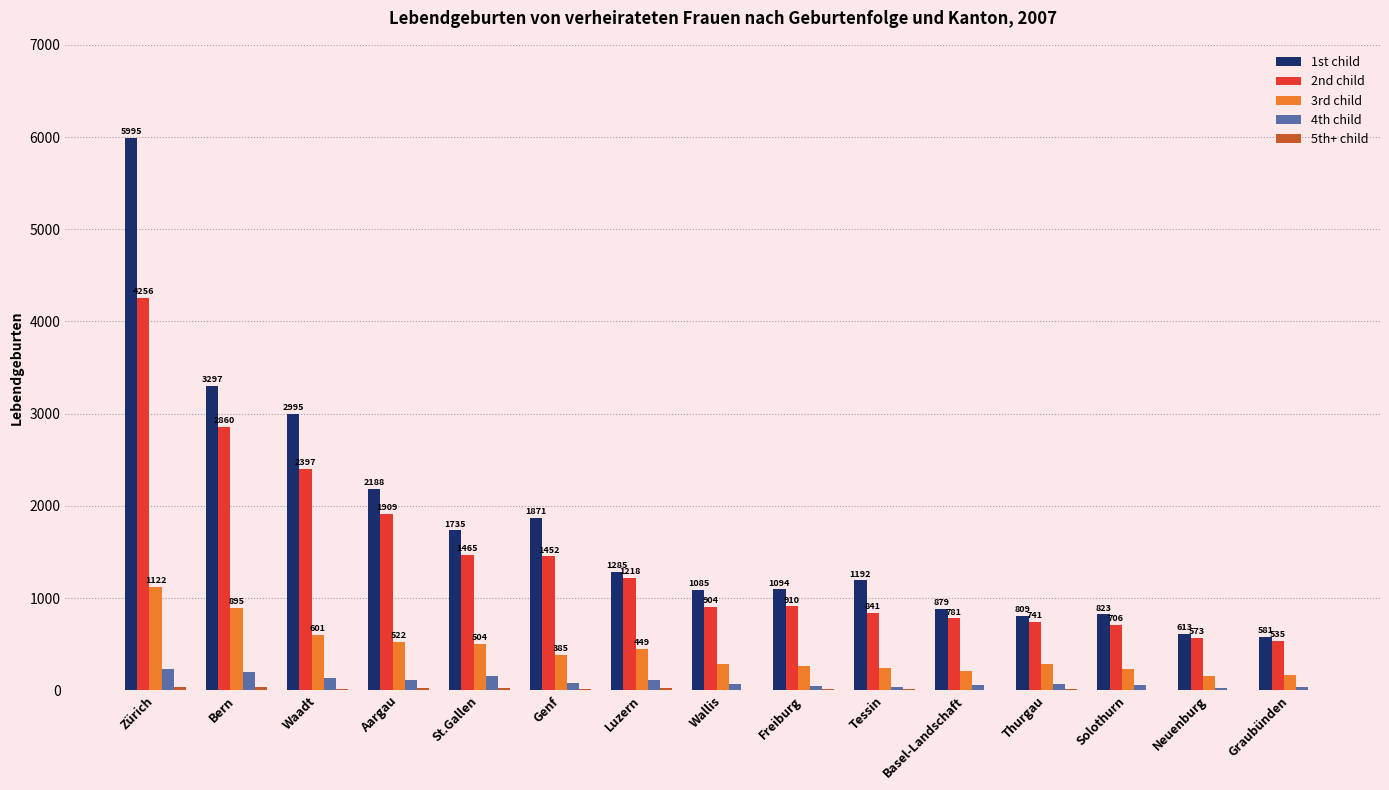

Which series has the largest total across all categories?

1st child